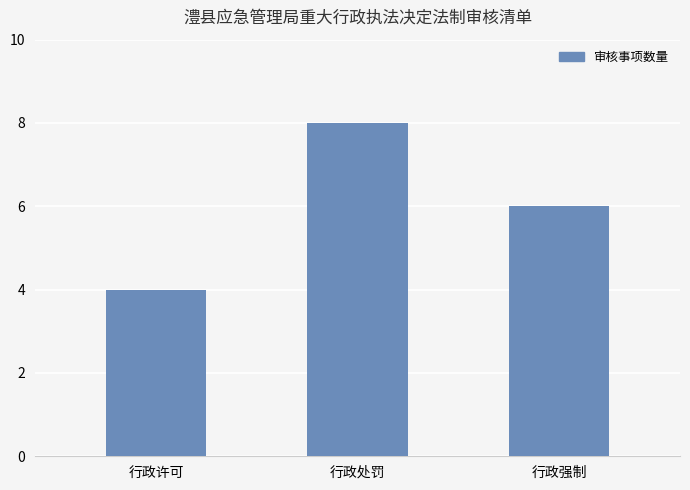

Are the bars horizontal?

No